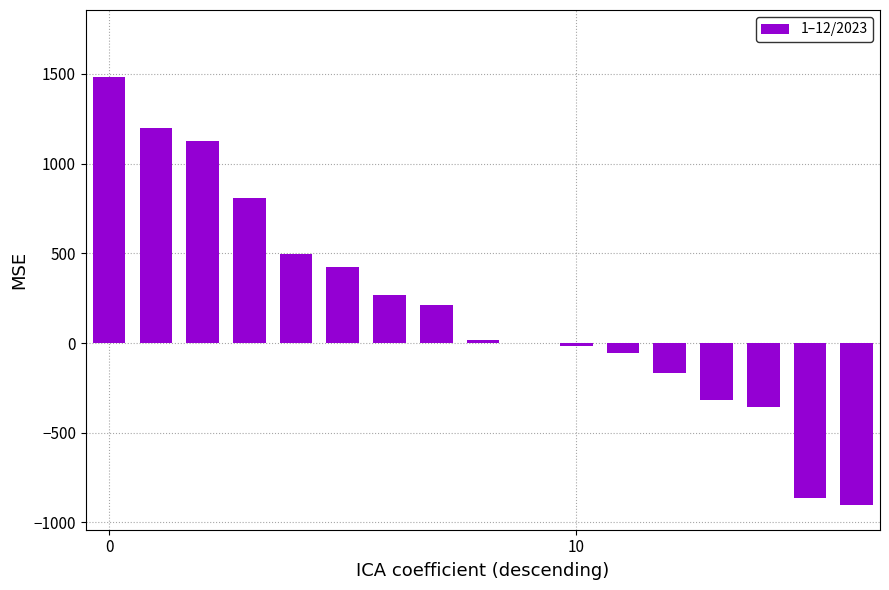

What is the greatest value displayed?

1485.2